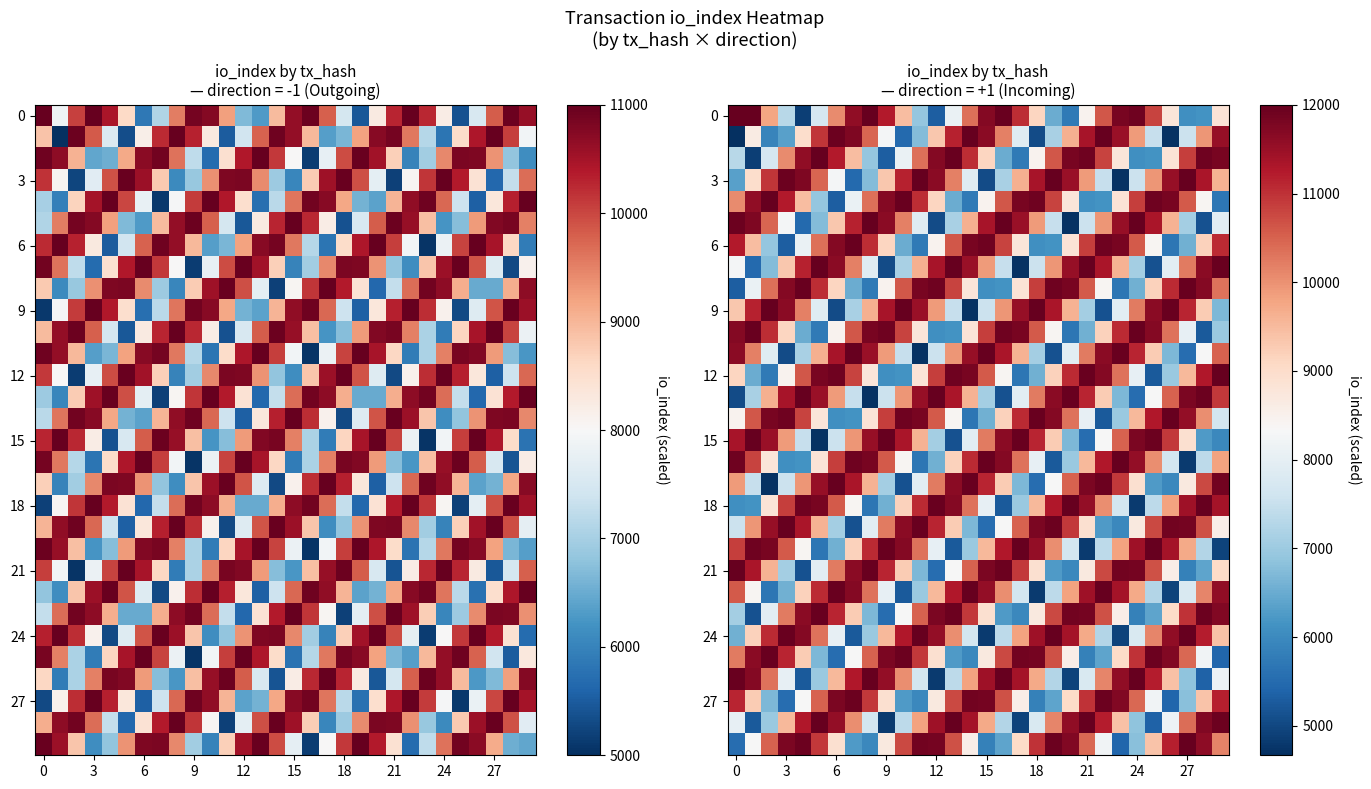

What is the total value across all series at 21?

281994.3